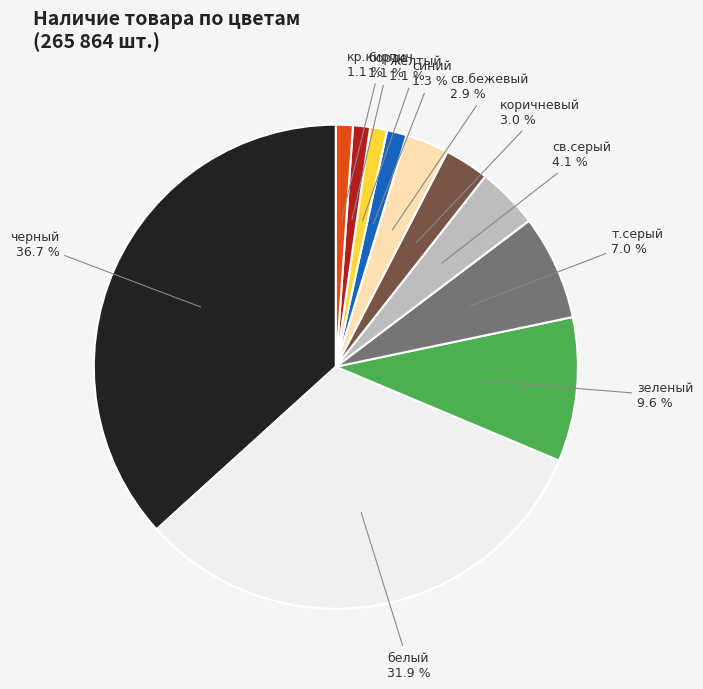

Is there a majority slice in this chart?

No